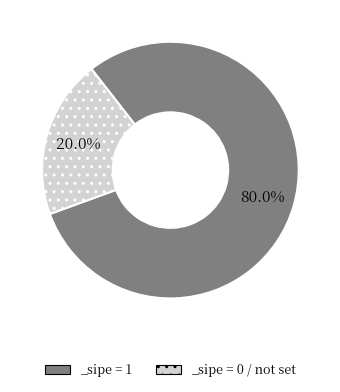

Which has a higher value, _sipe = 0 / not set or _sipe = 1?

_sipe = 1